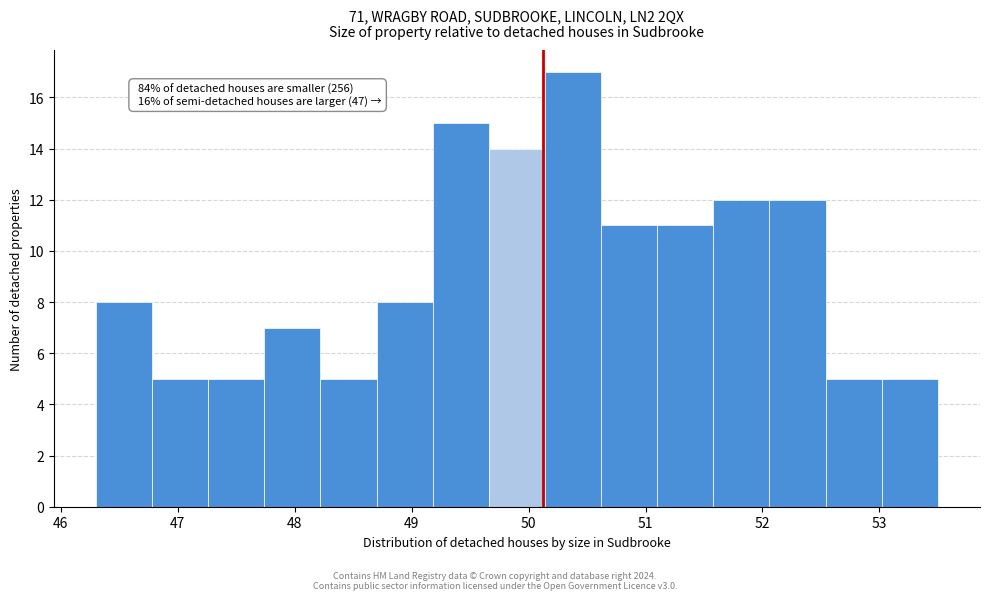

Which range on the x-axis has the tallest bar?

50.14 to 50.62